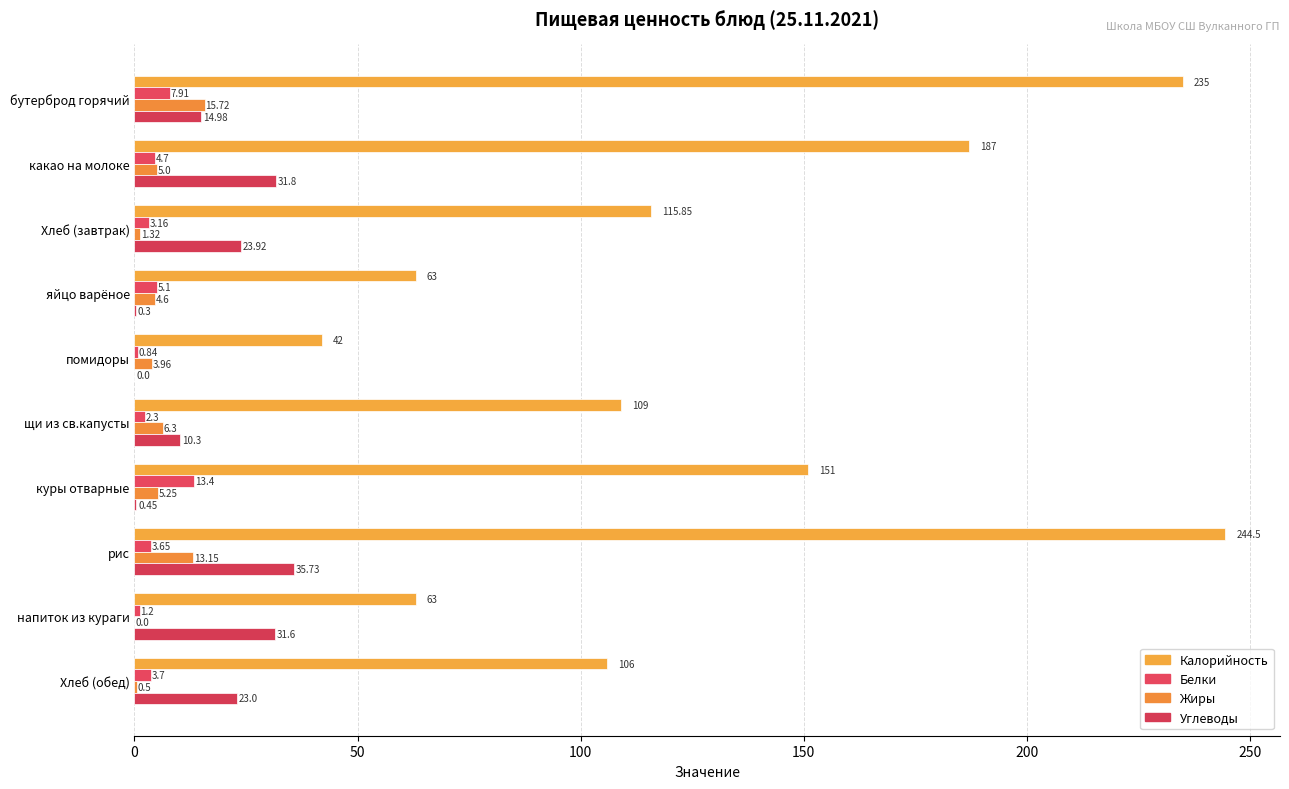

How many distinct data groups are displayed?

4